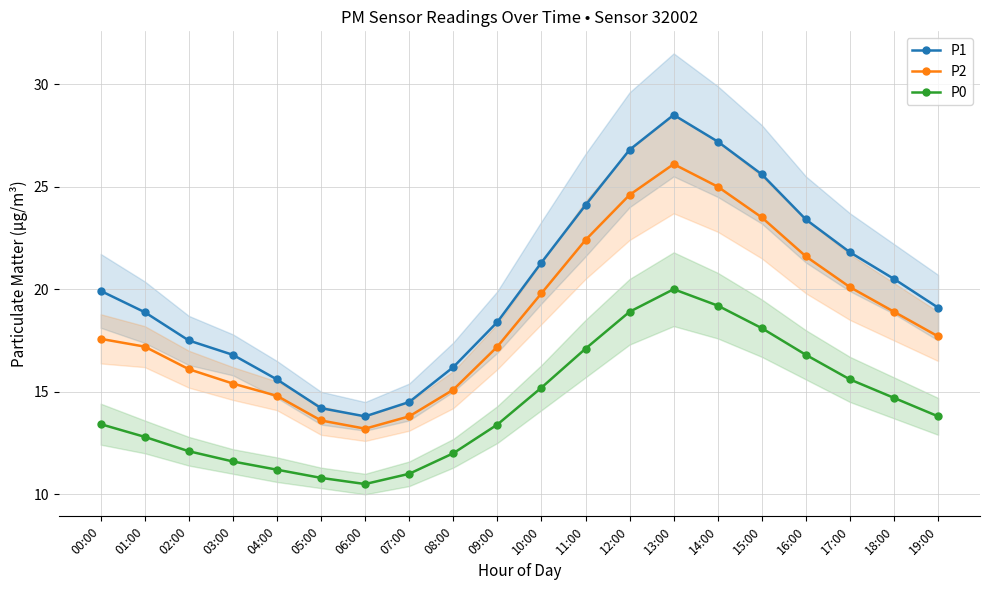

Reading left to right, list all the values displayed in this chart.

P1: 19.9	18.9	17.5	16.8	15.6	14.2	13.8	14.5	16.2	18.4	21.3	24.1	26.8	28.5	27.2	25.6	23.4	21.8	20.5	19.1
P2: 17.6	17.2	16.1	15.4	14.8	13.6	13.2	13.8	15.1	17.2	19.8	22.4	24.6	26.1	25.0	23.5	21.6	20.1	18.9	17.7
P0: 13.4	12.8	12.1	11.6	11.2	10.8	10.5	11.0	12.0	13.4	15.2	17.1	18.9	20.0	19.2	18.1	16.8	15.6	14.7	13.8